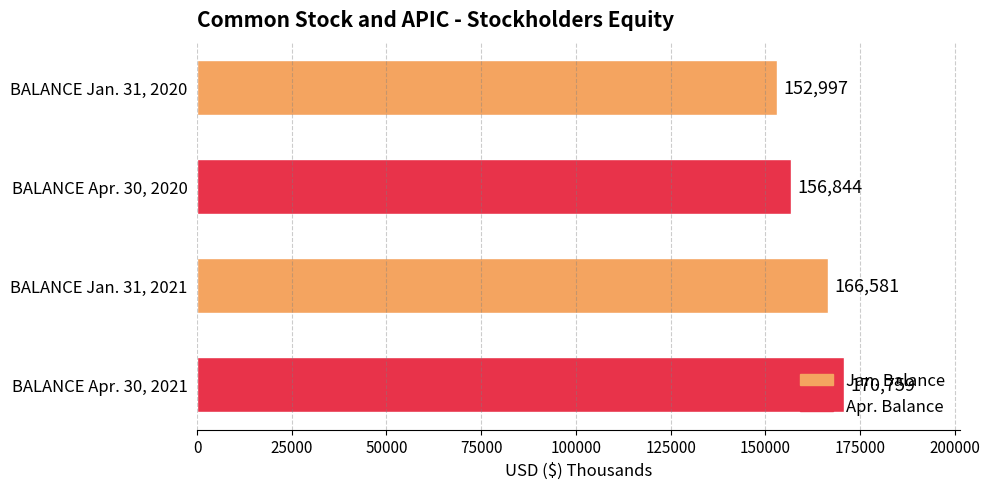

Where is the data nearest to the value 161878?

BALANCE Jan. 31, 2021